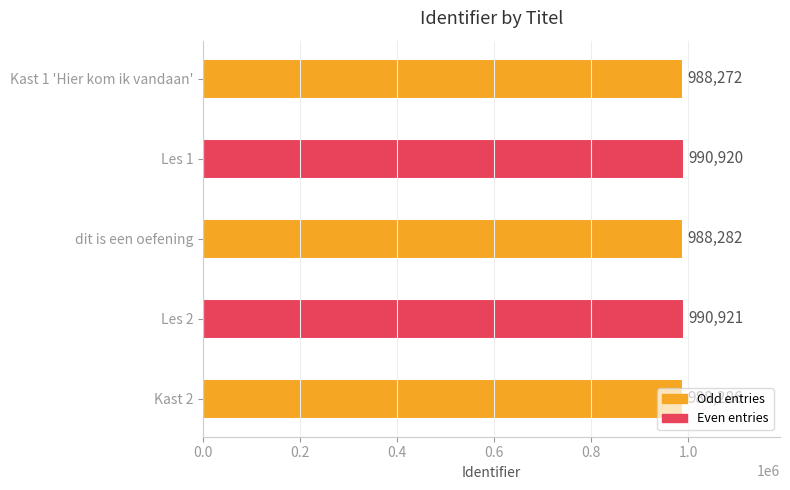

Count the number of categories in the chart.

5